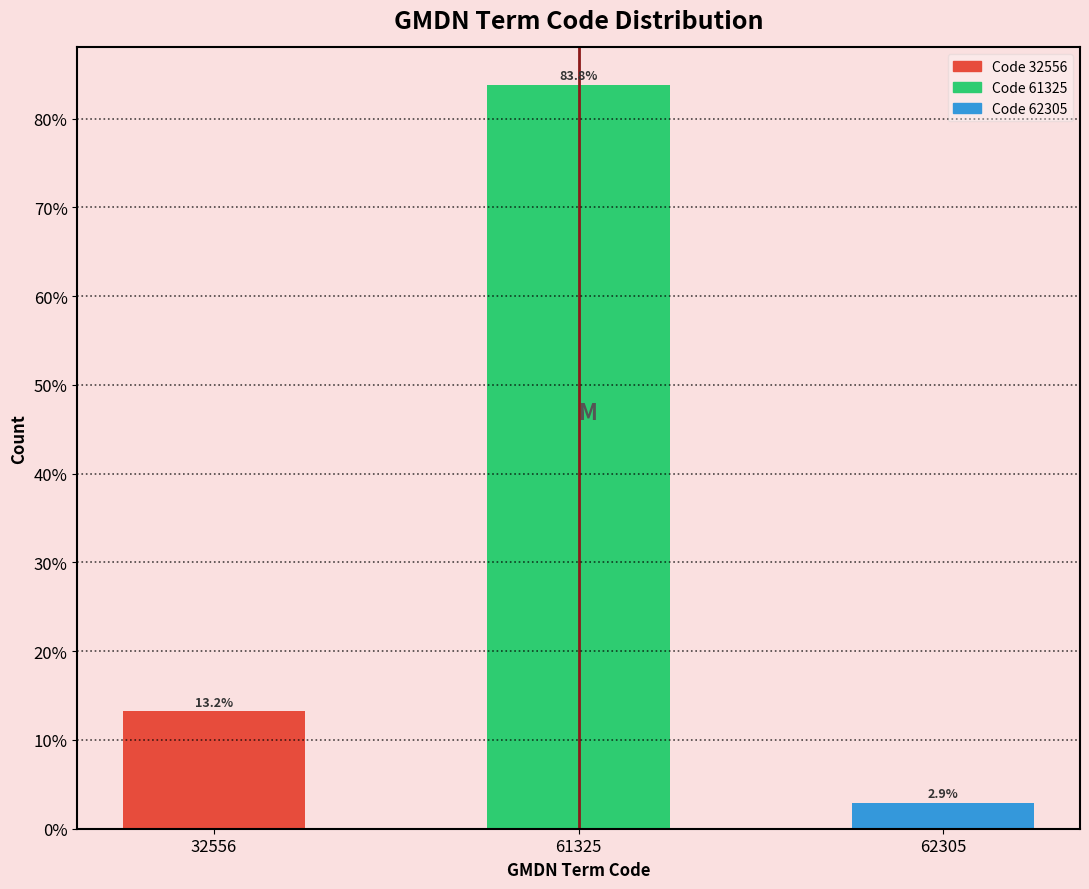

Reading left to right, list all the values displayed in this chart.

32556=13.2	61325=83.8	62305=2.9